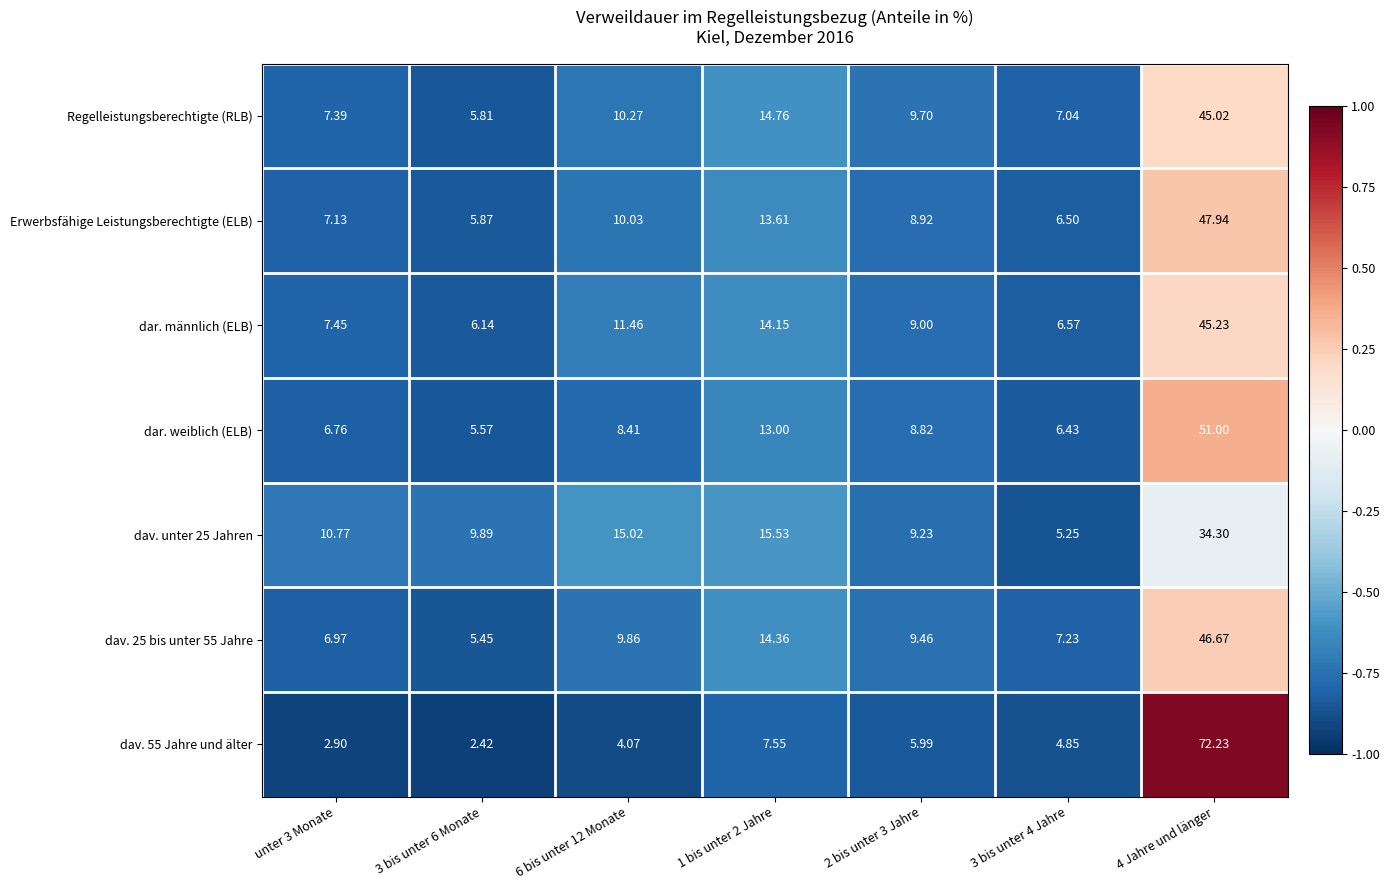

At which category is the sum across all series the highest?

4 Jahre und länger